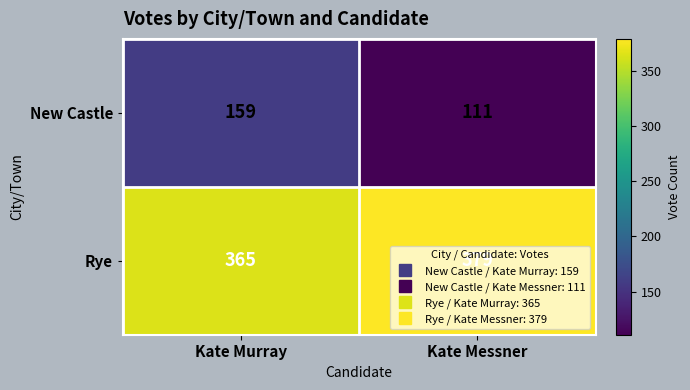

What is the spread (max minus min) of values at Kate Murray?

206